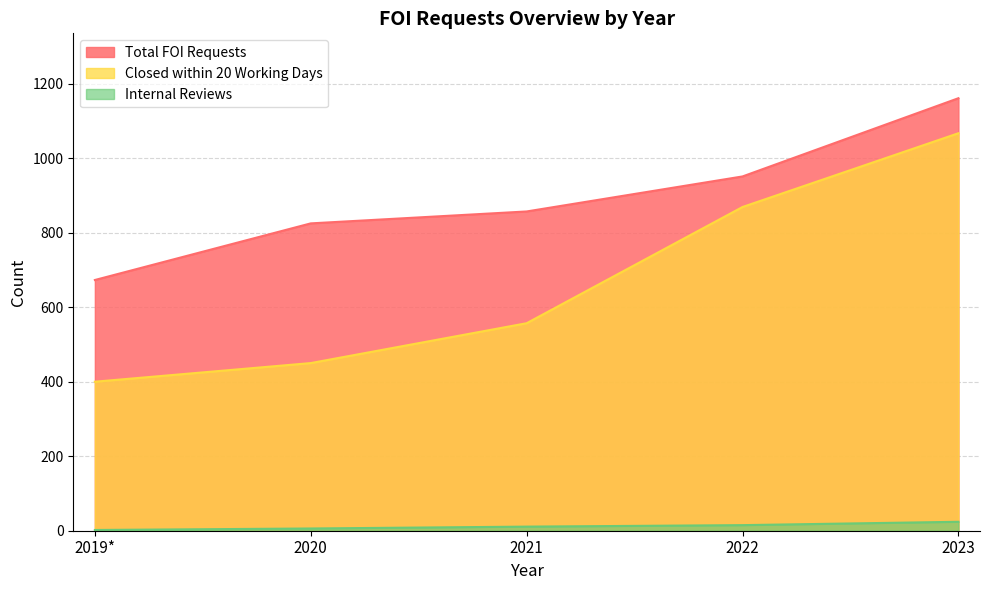

Where is Closed within 20 Working Days nearest to the value 733?

2022